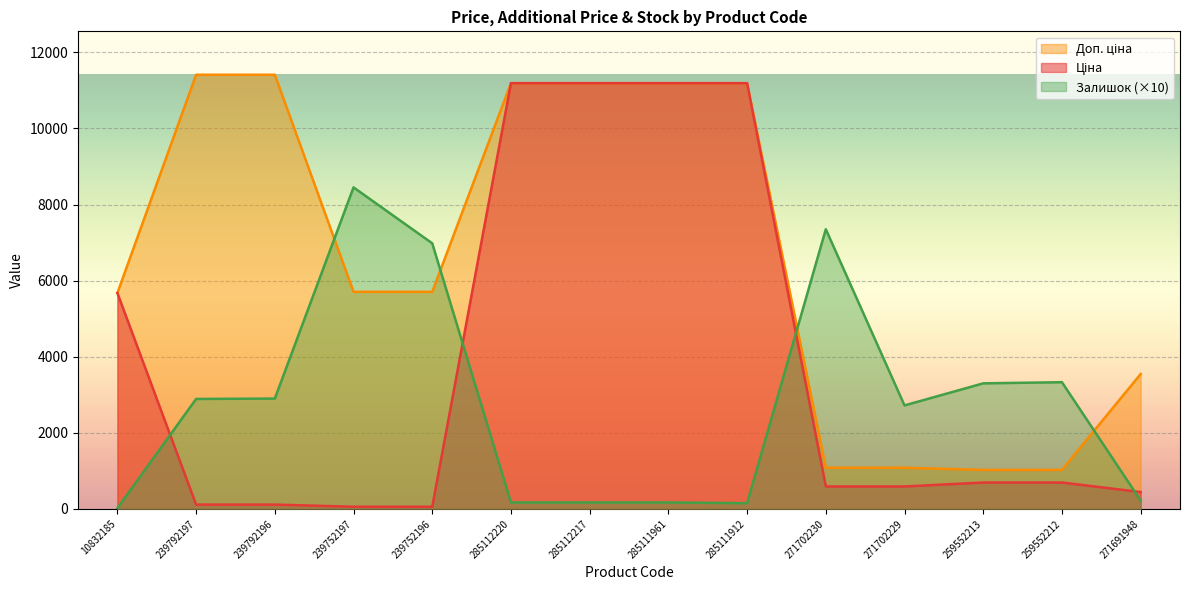

Reading left to right, list all the values displayed in this chart.

Ціна: 10832185=5673.8	239792197=114.1	239792196=114.1	239752197=57.0	239752196=57.0	285112220=11188.2	285112217=11188.2	285111961=11188.2	285111912=11188.2	271702230=589.9	271702229=589.9	259552213=693.7	259552212=693.7	271691948=443.1
Доп. ціна: 10832185=5673.8	239792197=11410.0	239792196=11410.0	239752197=5705.0	239752196=5705.0	285112220=11188.2	285112217=11188.2	285111961=11188.2	285111912=11188.2	271702230=1081.7	271702229=1081.7	259552213=1024.6	259552212=1024.6	271691948=3545.0
Залишок: 10832185=20.0	239792197=2890.0	239792196=2900.0	239752197=8450.0	239752196=6980.0	285112220=170.0	285112217=170.0	285111961=170.0	285111912=150.0	271702230=7350.0	271702229=2720.0	259552213=3300.0	259552212=3330.0	271691948=220.0